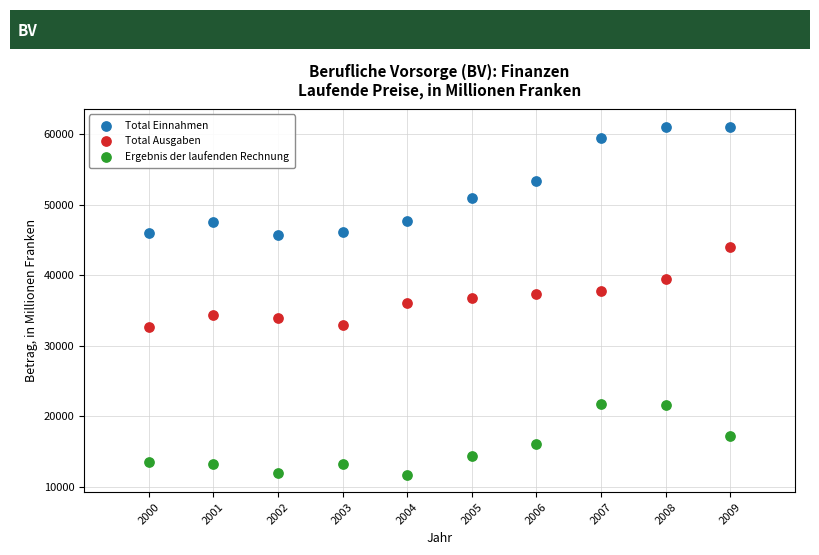

What are all the series names shown in the legend?

Total Einnahmen, Total Ausgaben, Ergebnis der laufenden Rechnung